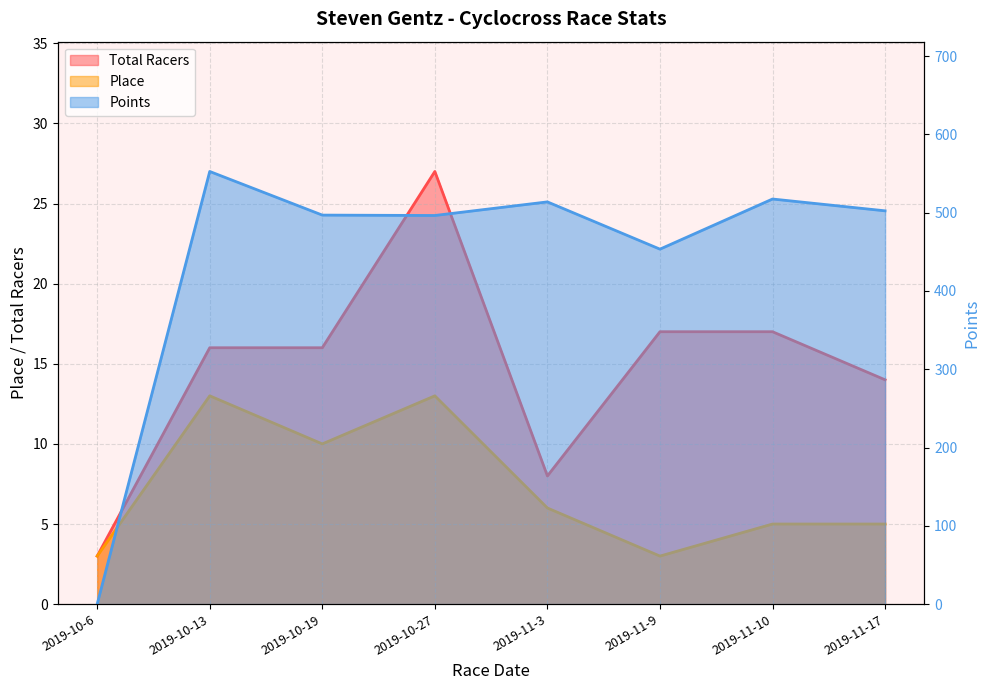

True or false: Points has a value of 0.0 at 2019-10-6.

True